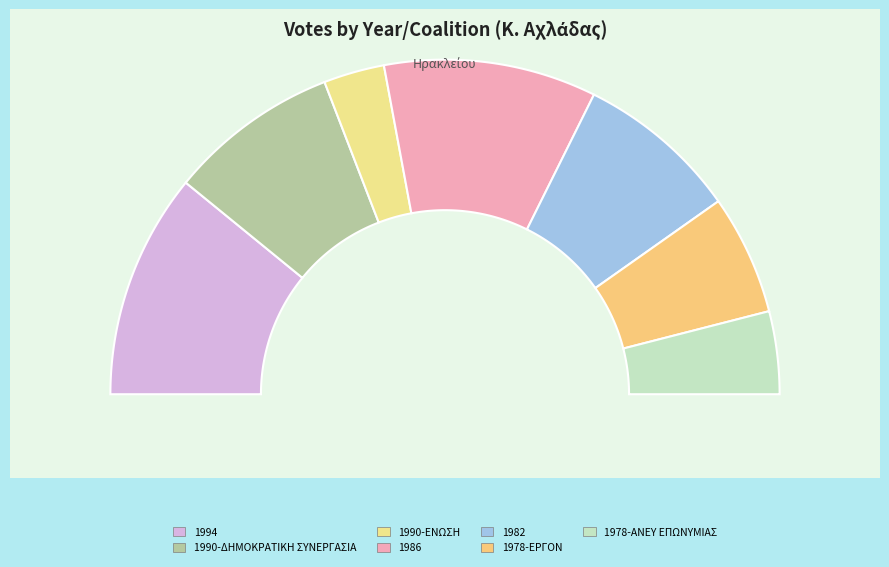

To the nearest percent, what percentage of the pie is 1994?

22%